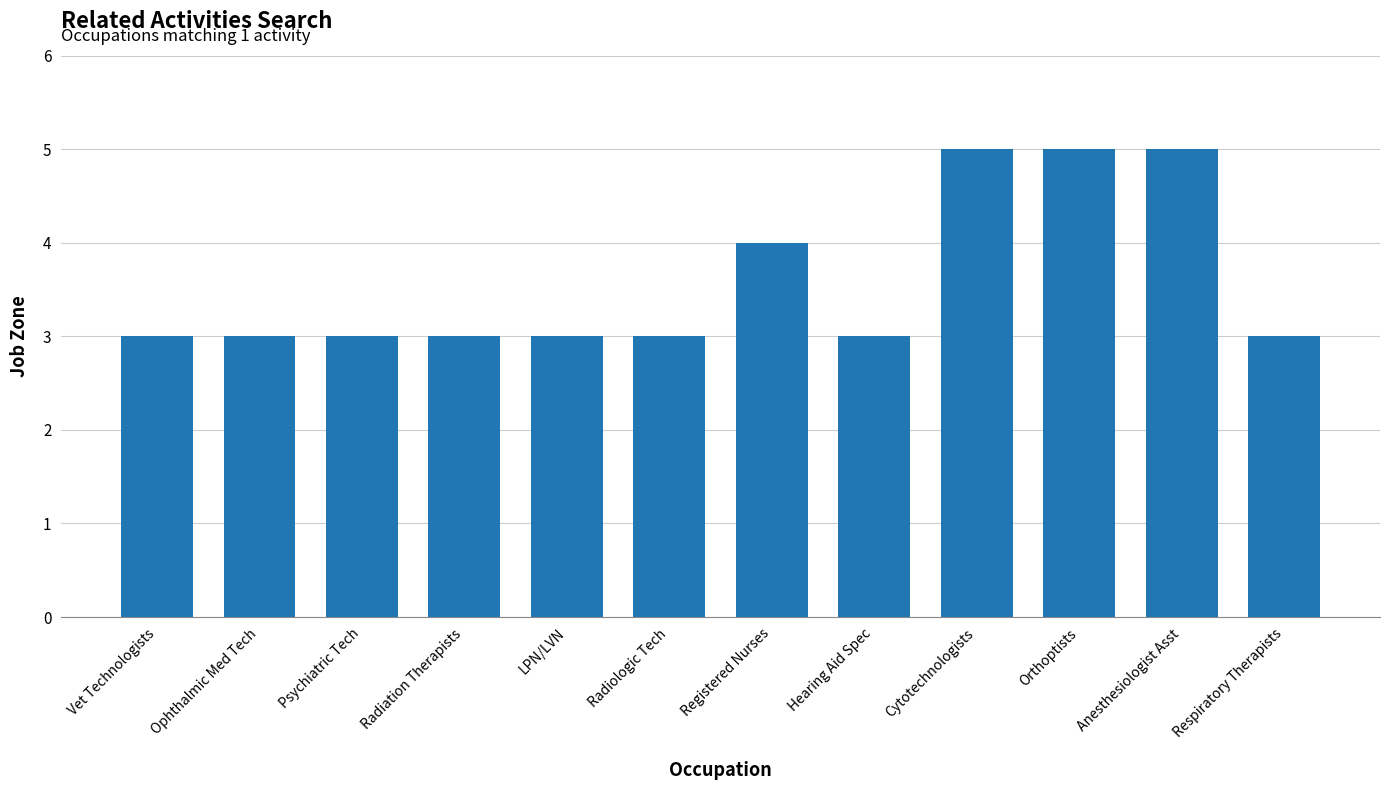

Reading left to right, what are all the values shown in this chart?

3	3	3	3	3	3	4	3	5	5	5	3